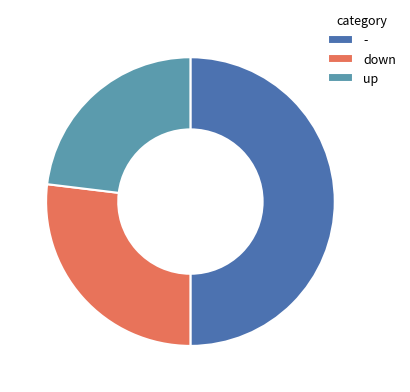

How many segments does this pie chart have?

3